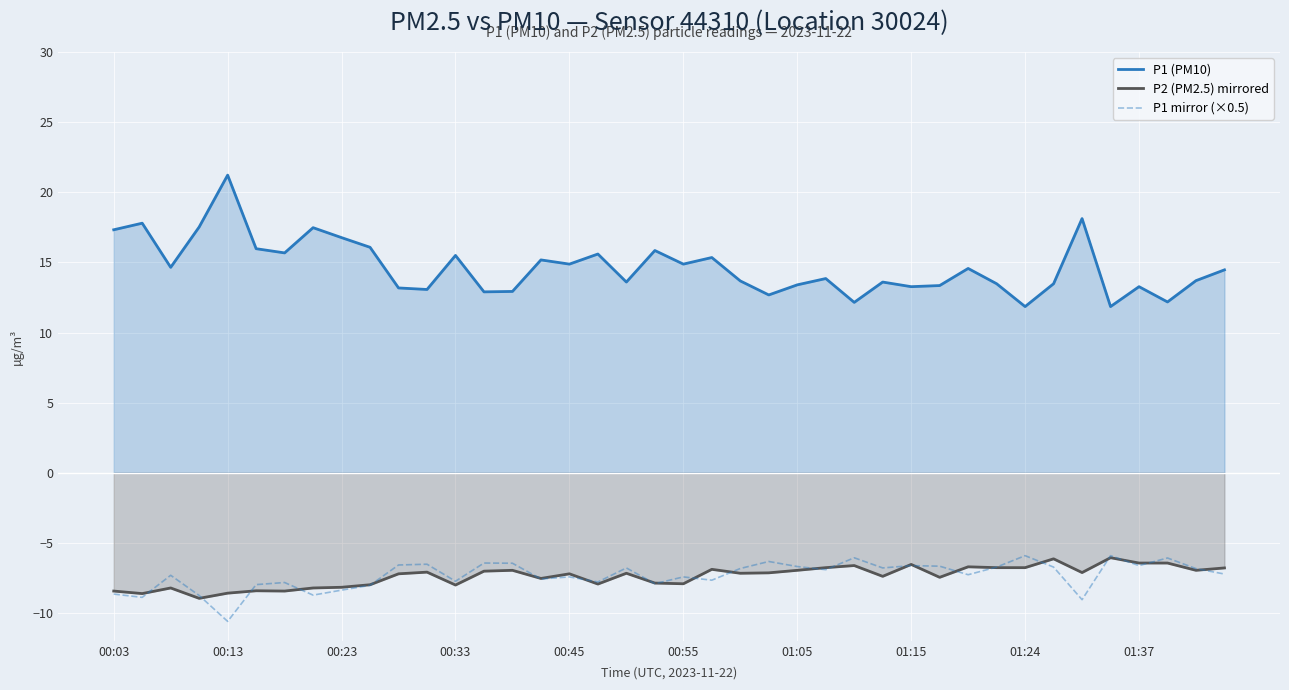

What is the minimum value for P1 (PM10)?

11.8